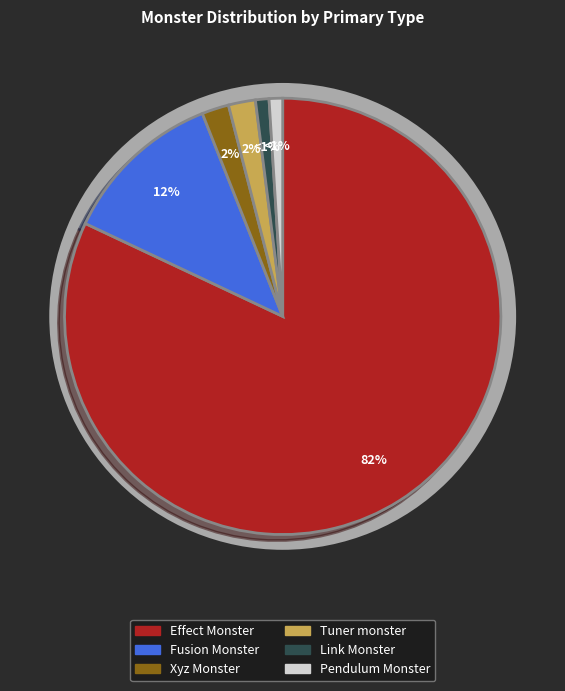

How many slices are in this pie chart?

6